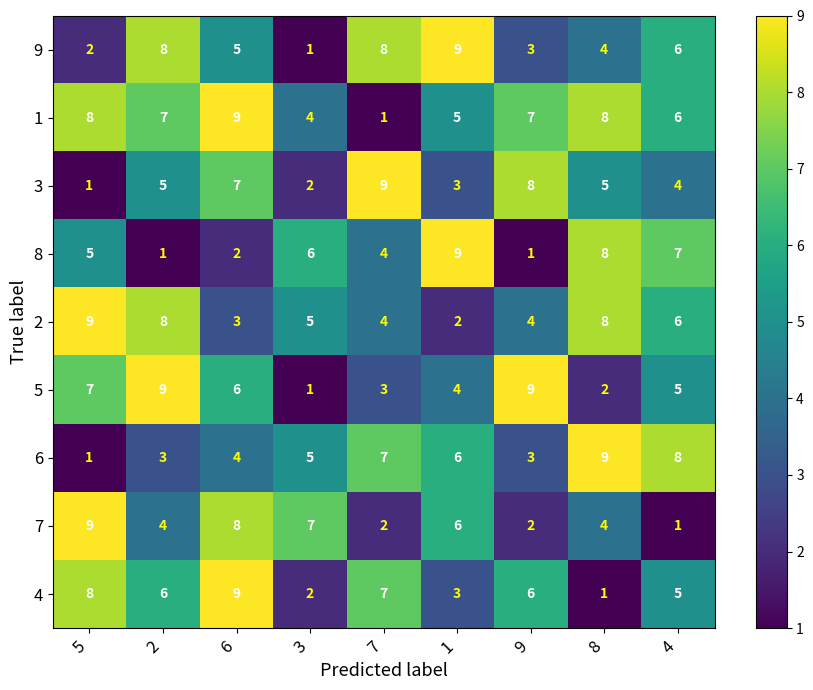

At which category is the sum across all series the highest?

6